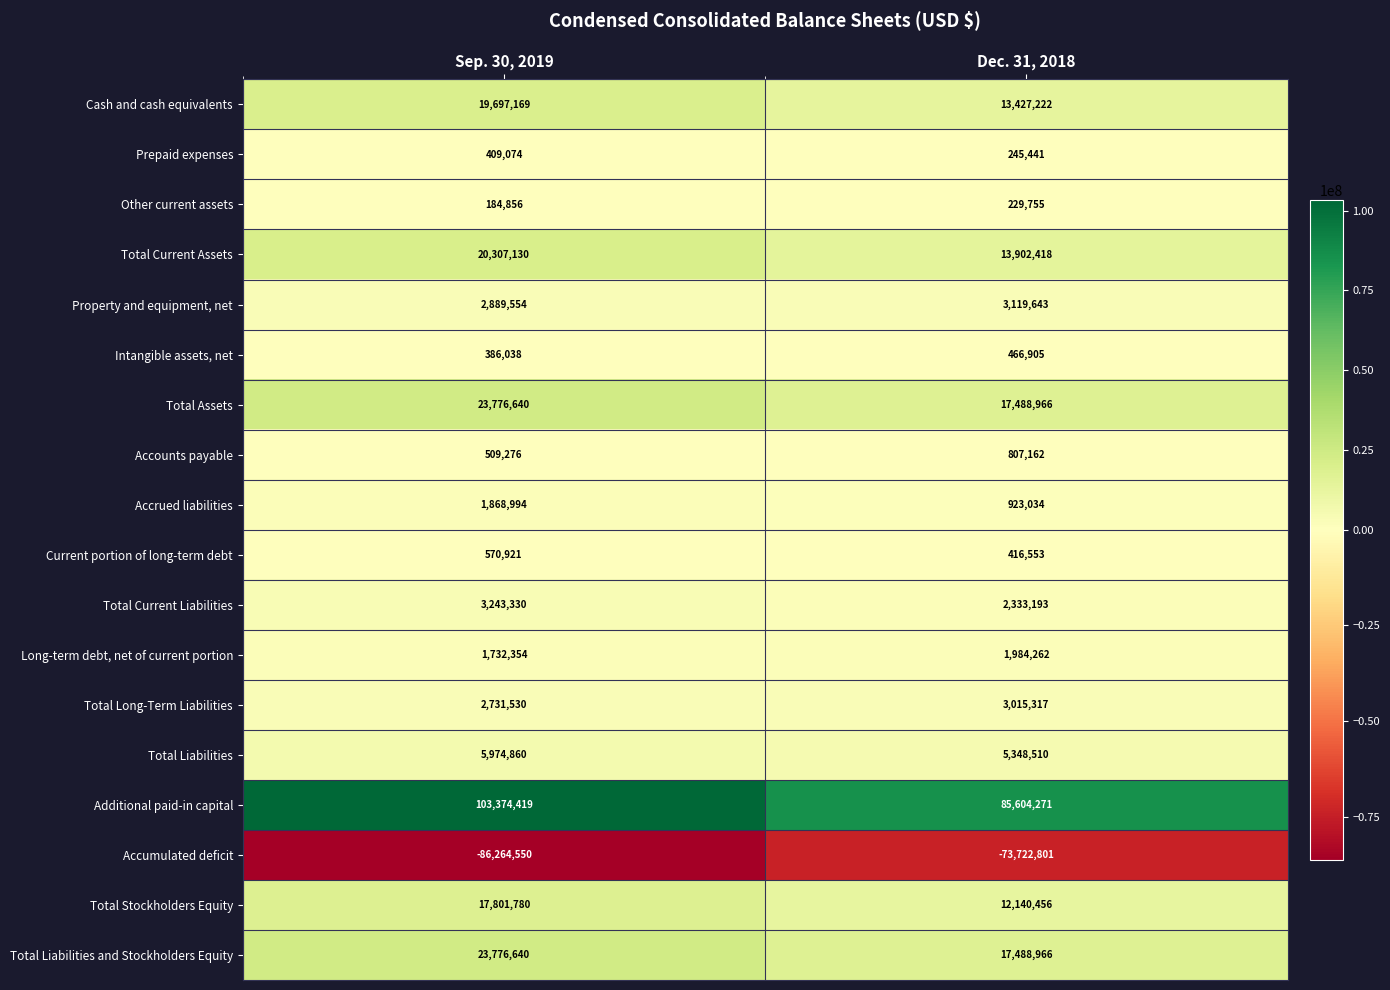

What is the difference between the maximum and minimum values in the Intangible assets, net series?

80867